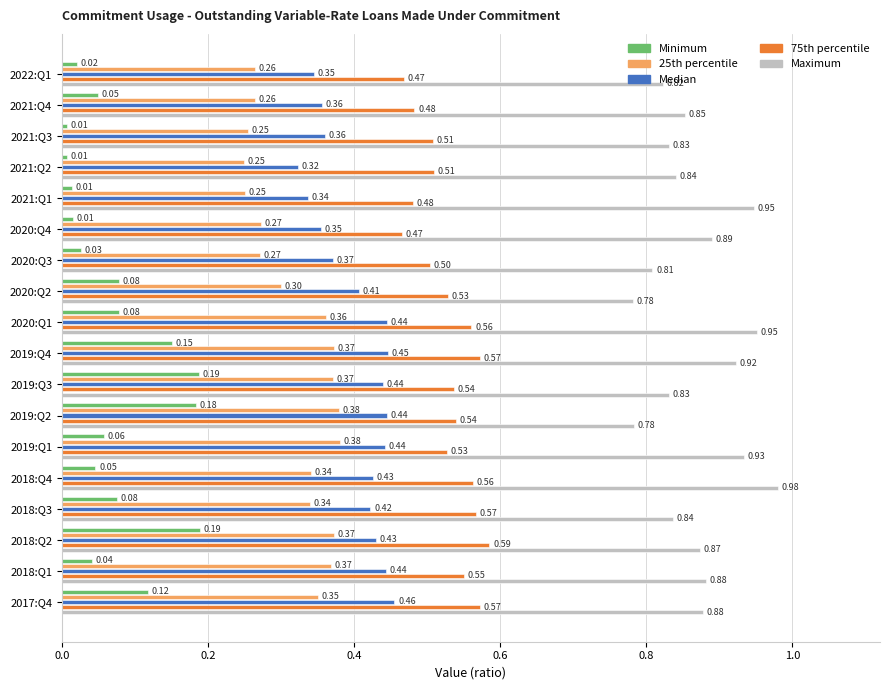

Which series has the largest total across all categories?

Maximum